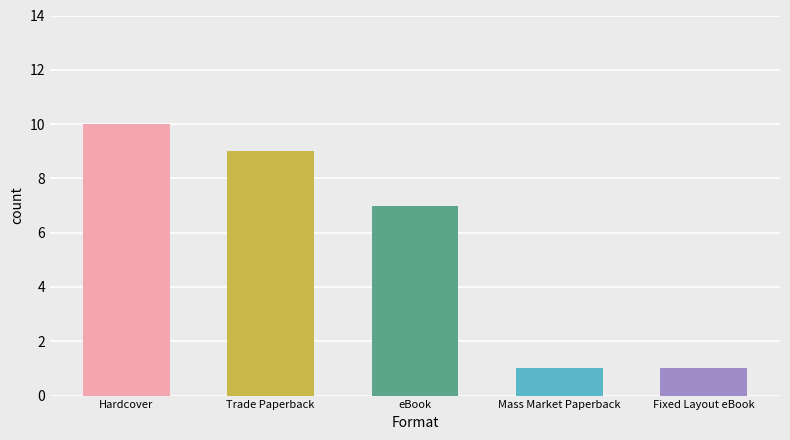

How many values are between 1 and 9?

4